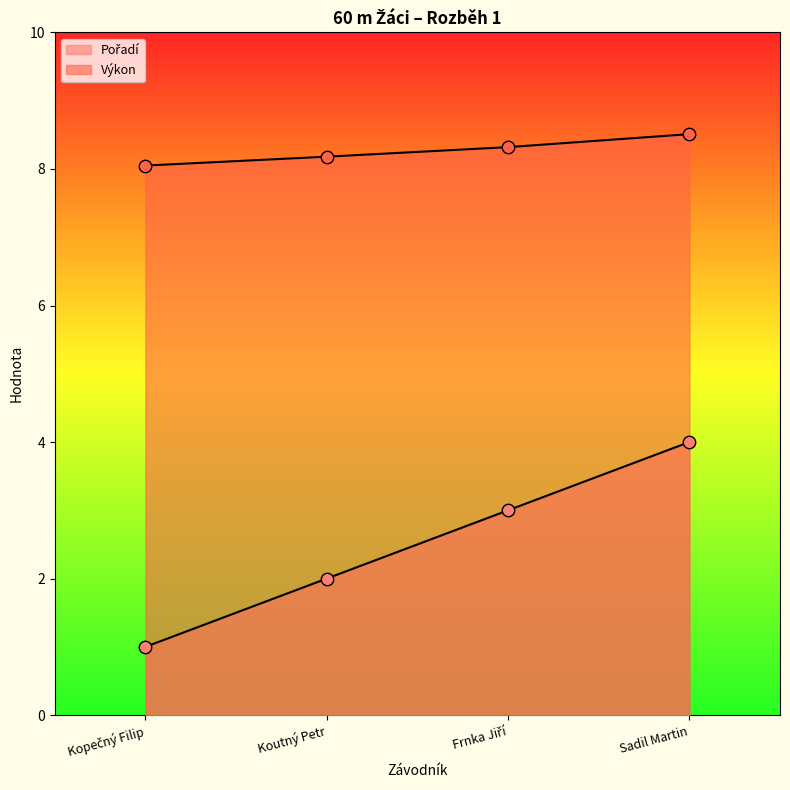

Which series has the largest total across all categories?

Výkon